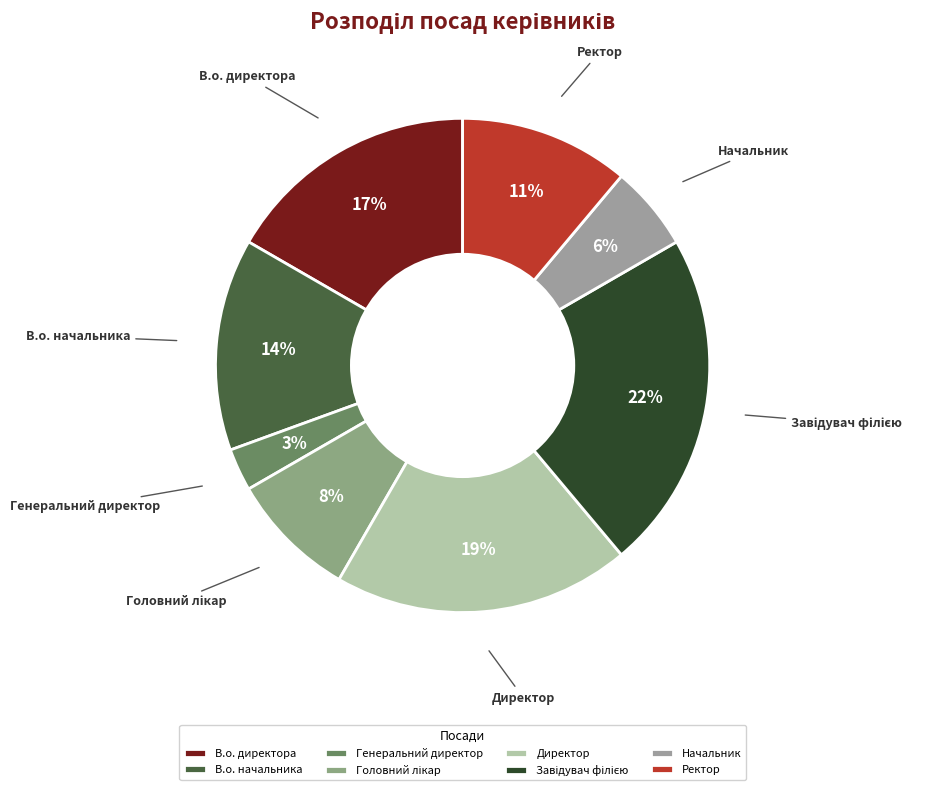

Is it true that Директор is 19% of the pie?

True